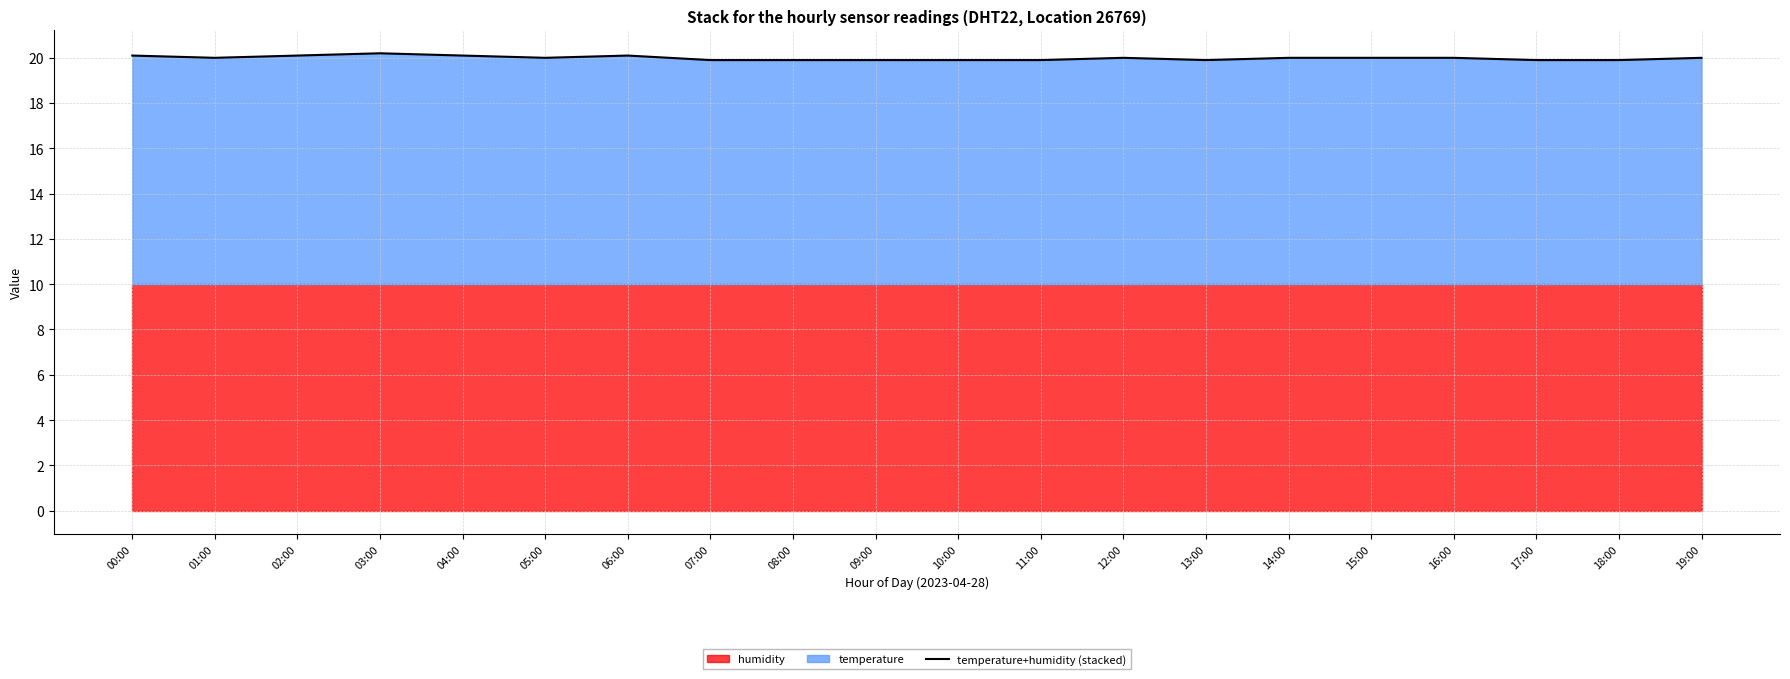

Rank the categories by value from highest to lowest.

03:00, 00:00, 02:00, 04:00, 06:00, 01:00, 05:00, 12:00, 14:00, 15:00, 16:00, 19:00, 07:00, 08:00, 09:00, 10:00, 11:00, 13:00, 17:00, 18:00